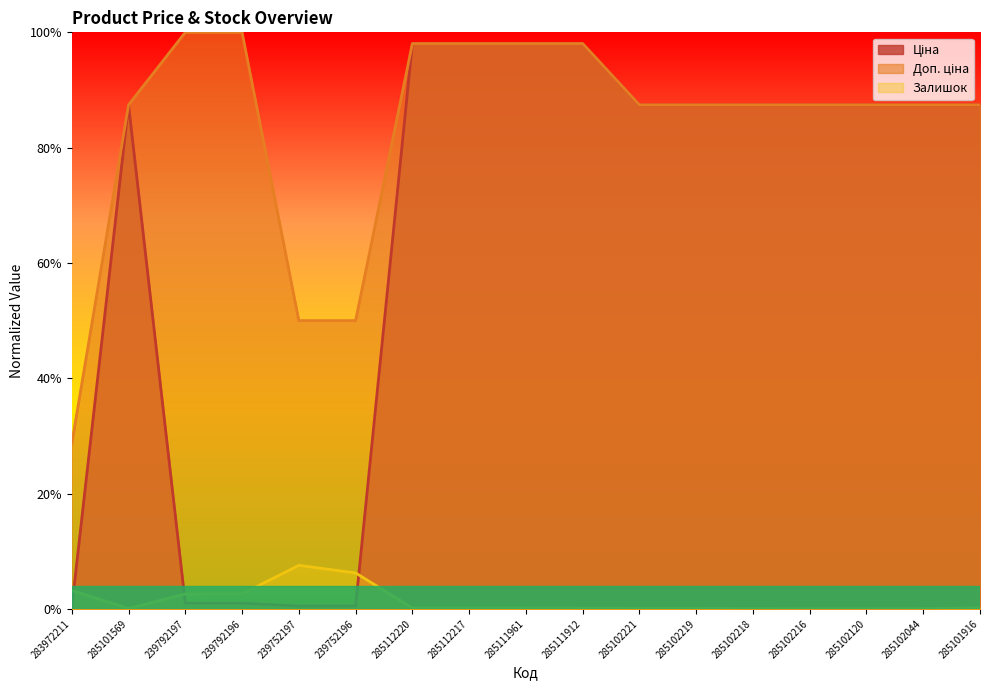

Is the value of Доп. ціна at 285102218 greater than the value of Залишок at 285102216?

Yes